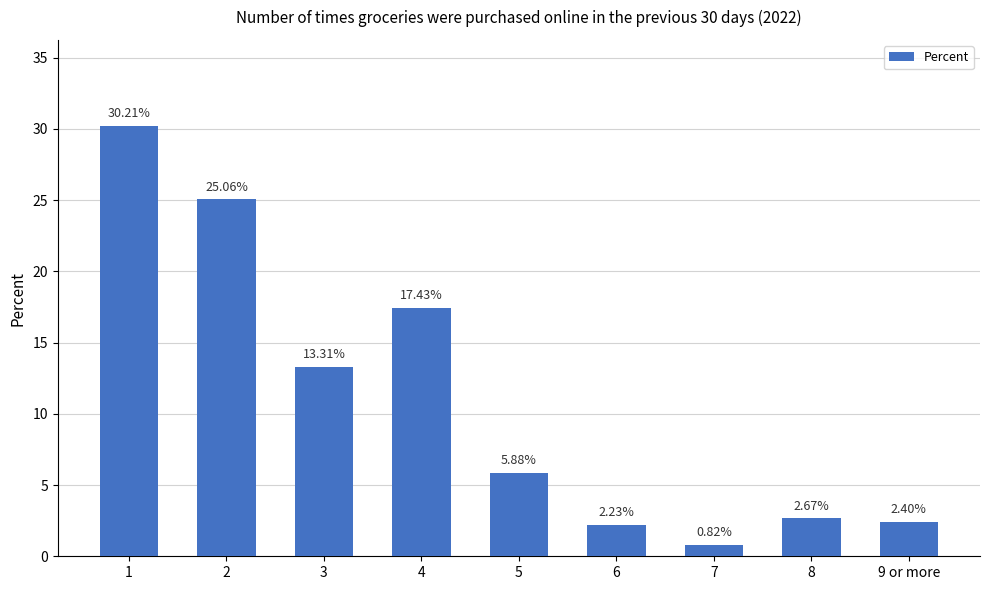

What is the ratio of the value at 7 to the value at 6?

0.4